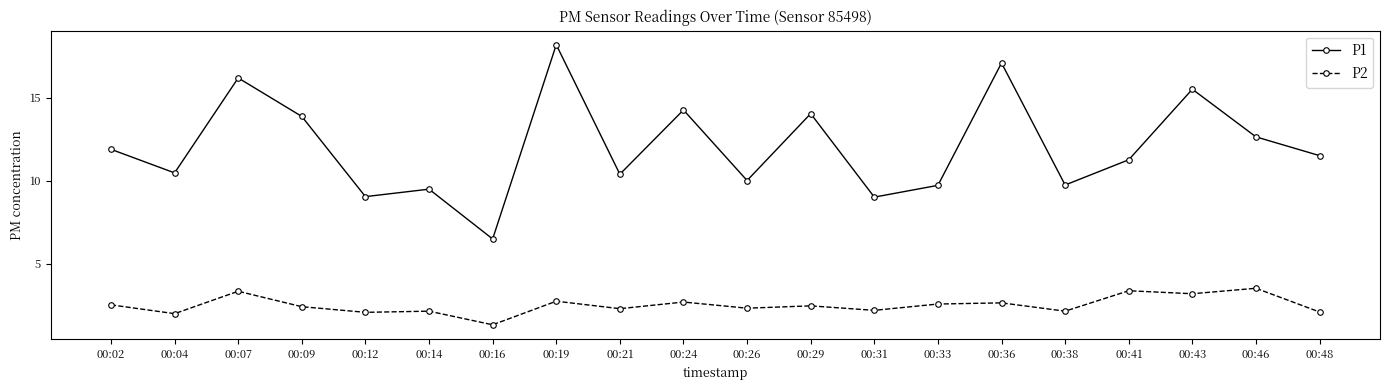

List the series in order of their peak value, highest first.

P1, P2